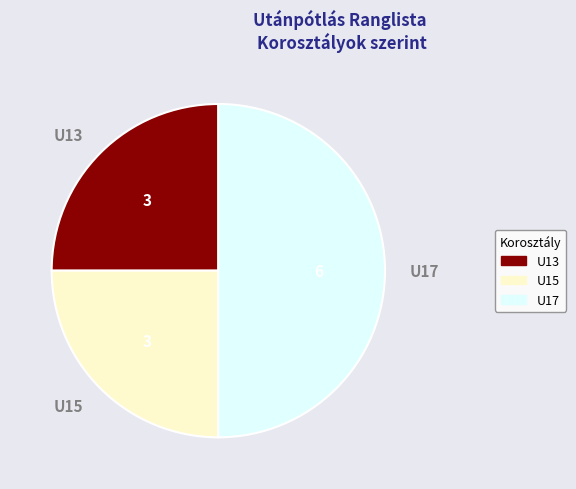

Combined, do U13 and U17 account for over 50%?

Yes